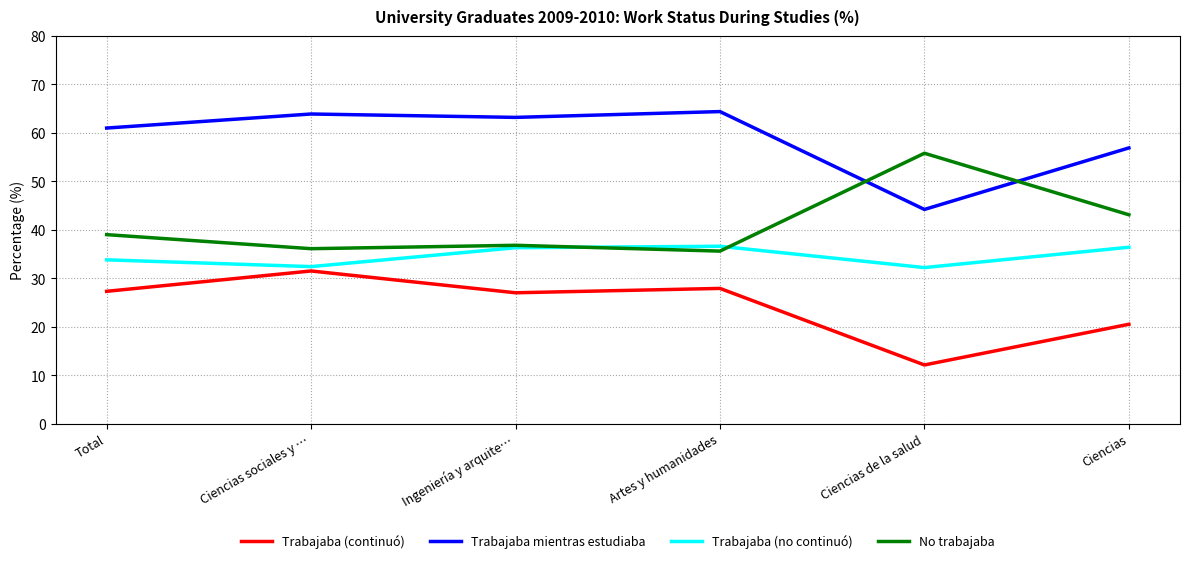

What position from the right is Artes y humanidades?

3